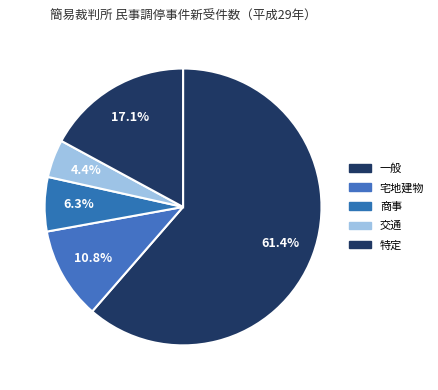

Does 交通 represent more than half of the total?

No